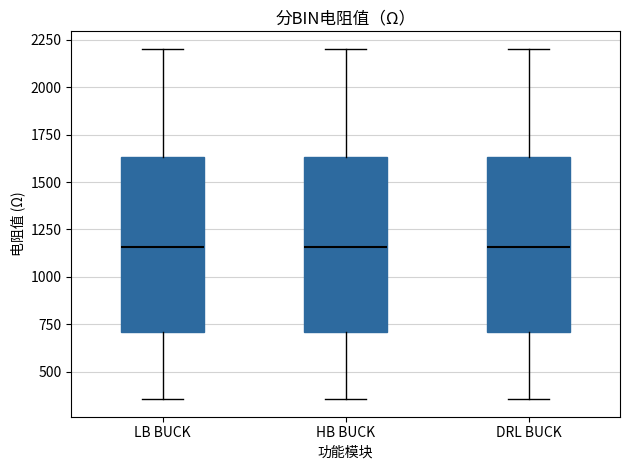

Where does the median line of the box for HB BUCK sit on the y-axis? The values are not printed on the chart, so give them approximately, as read against the axis.

1150